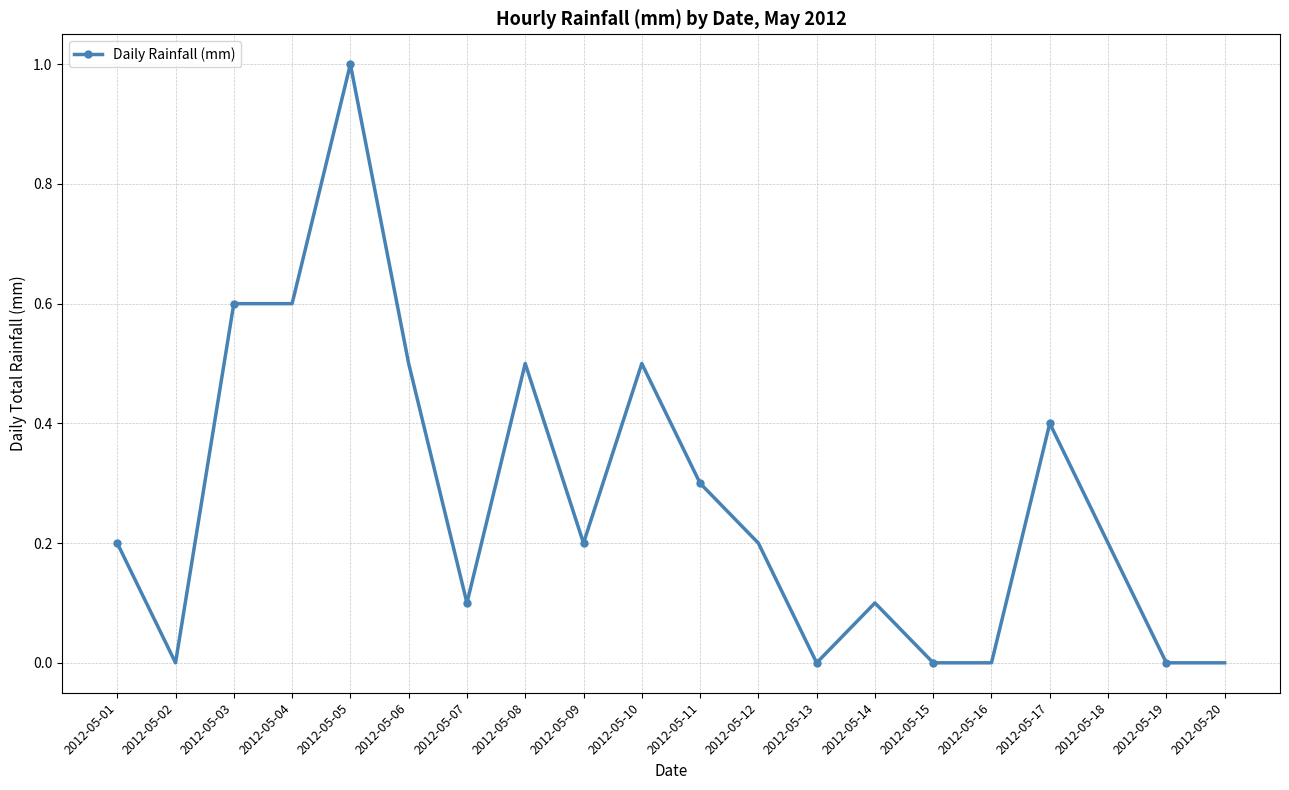

Reading right to left, what are all the values shown in this chart?

2012-05-20=0.0	2012-05-19=0.0	2012-05-18=0.2	2012-05-17=0.4	2012-05-16=0.0	2012-05-15=0.0	2012-05-14=0.1	2012-05-13=0.0	2012-05-12=0.2	2012-05-11=0.3	2012-05-10=0.5	2012-05-09=0.2	2012-05-08=0.5	2012-05-07=0.1	2012-05-06=0.5	2012-05-05=1.0	2012-05-04=0.6	2012-05-03=0.6	2012-05-02=0.0	2012-05-01=0.2